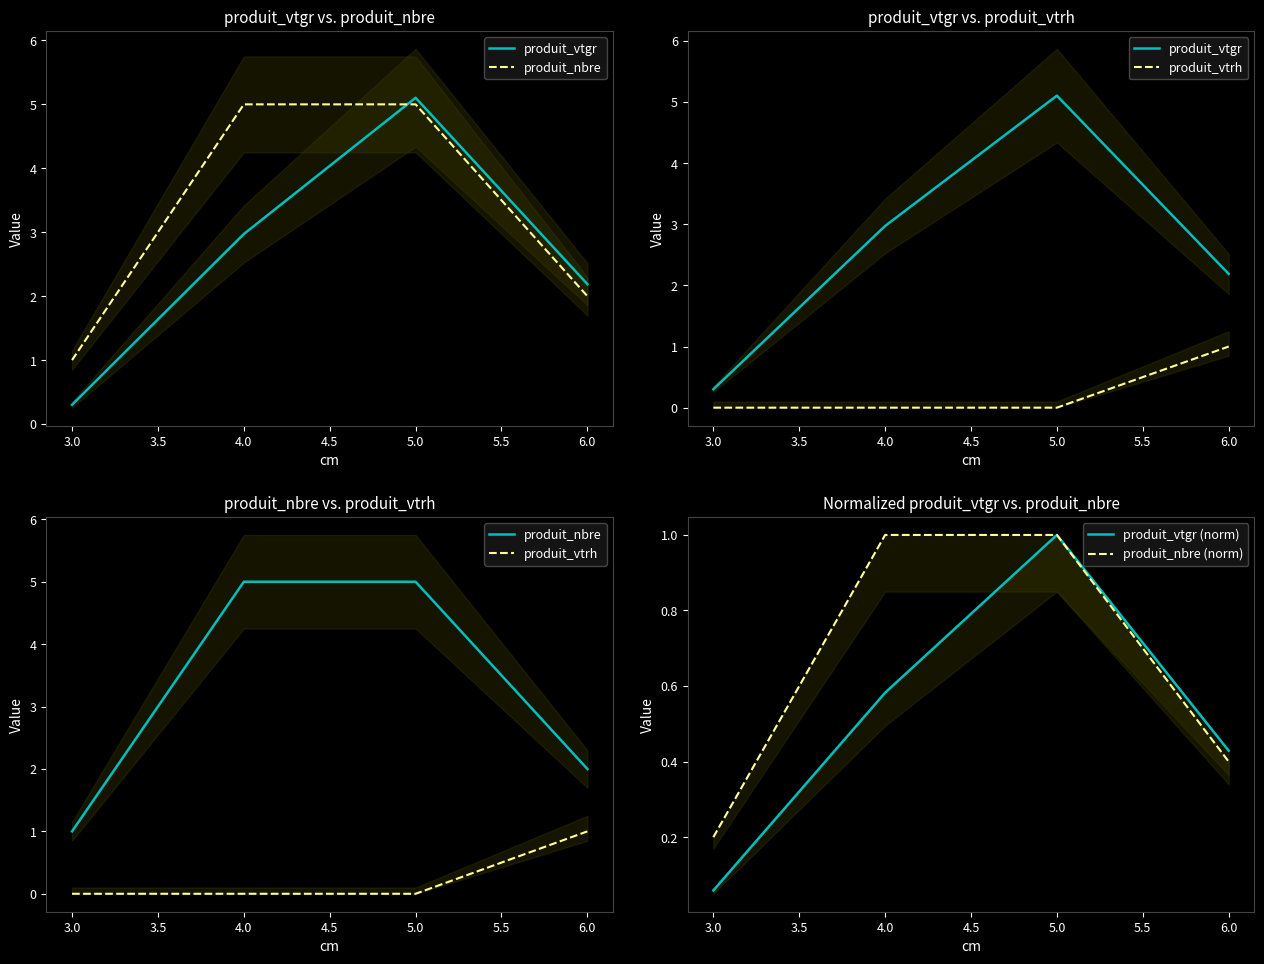

Reading right to left, list all the values displayed in this chart.

produit_vtgr: 2.2	5.1	3.0	0.3
produit_nbre: 2.0	5.0	5.0	1.0
produit_vtrh: 1.0	0.0	0.0	0.0
produit_vtgr (norm): 0.4	1.0	0.6	0.1
produit_nbre (norm): 0.4	1.0	1.0	0.2